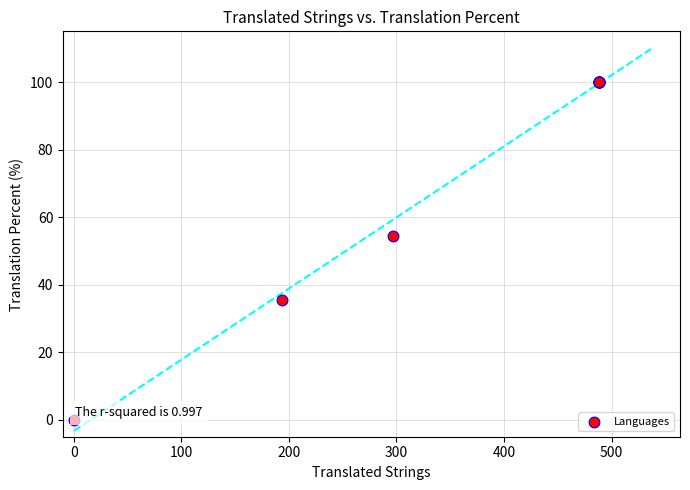

What Y value in the scatter plot is closest to 50?

54.3